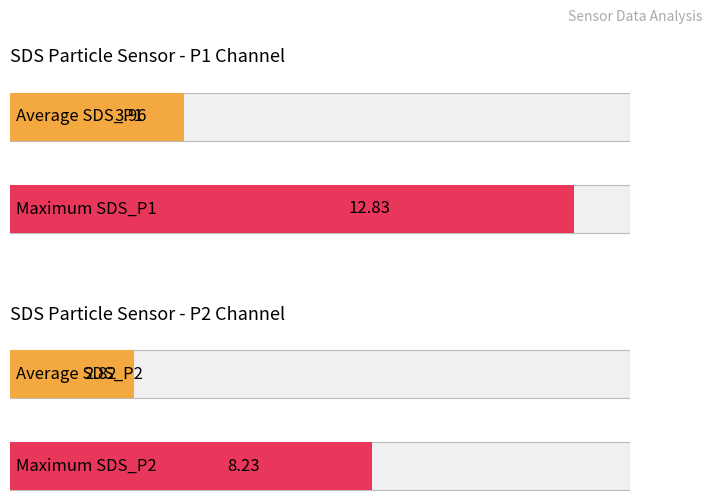

What are all the series names shown in the legend?

SDS_P1, SDS_P2